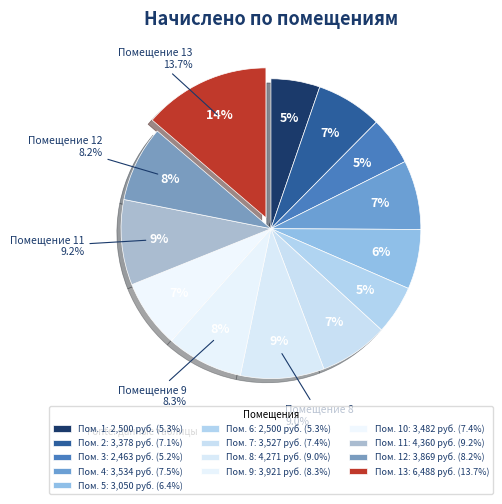

To the nearest percent, what is the combined percentage of 11 and 2?

16%